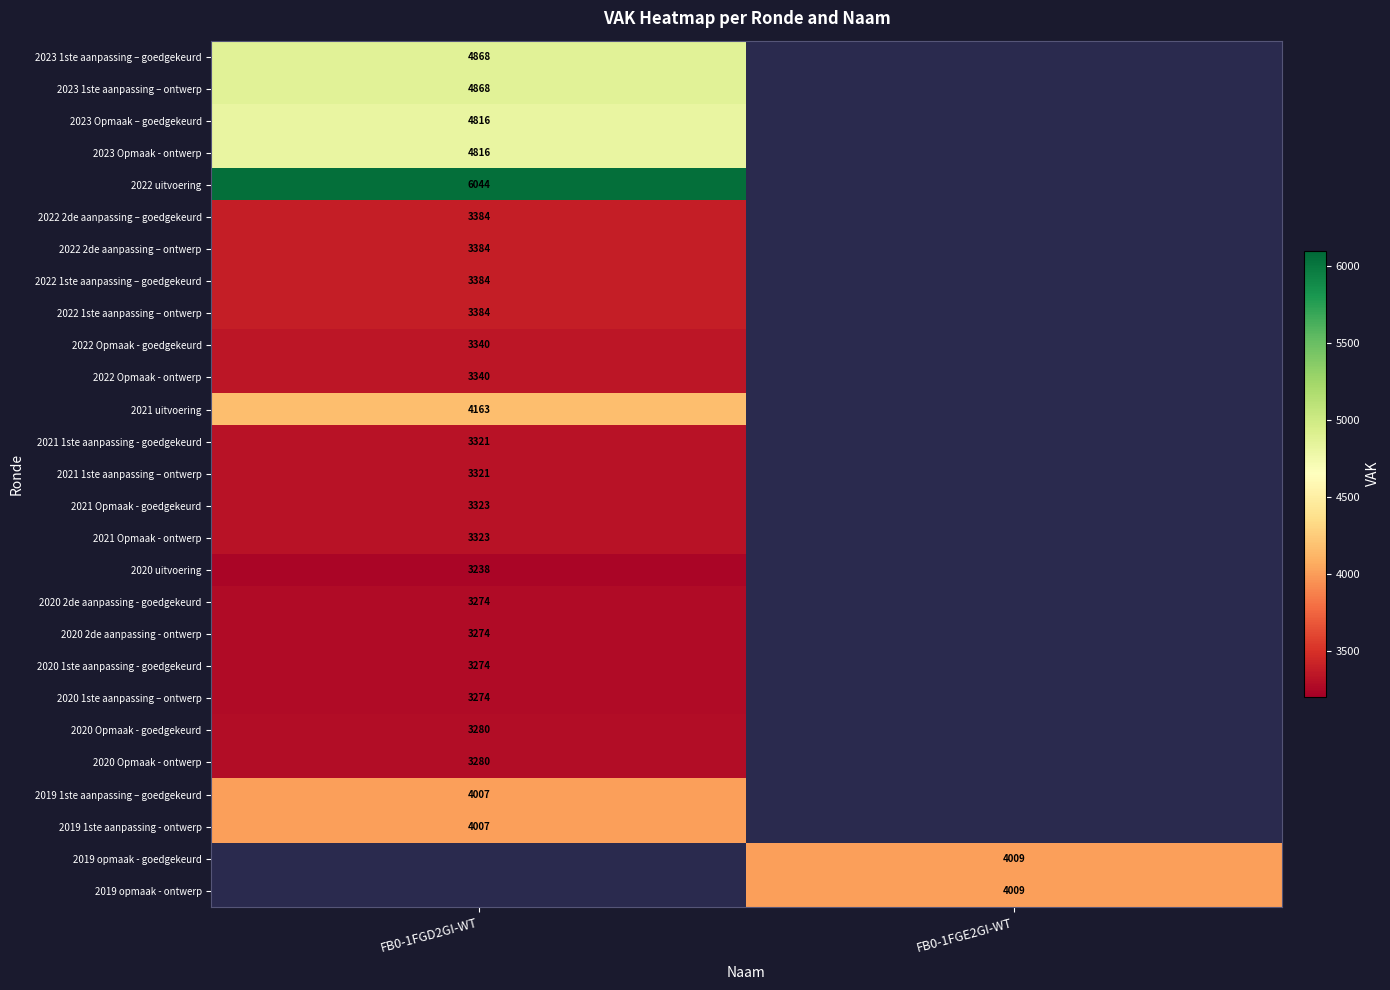

Between FB0-1FGD2GI-WT and FB0-1FGE2GI-WT, which is larger?

FB0-1FGE2GI-WT